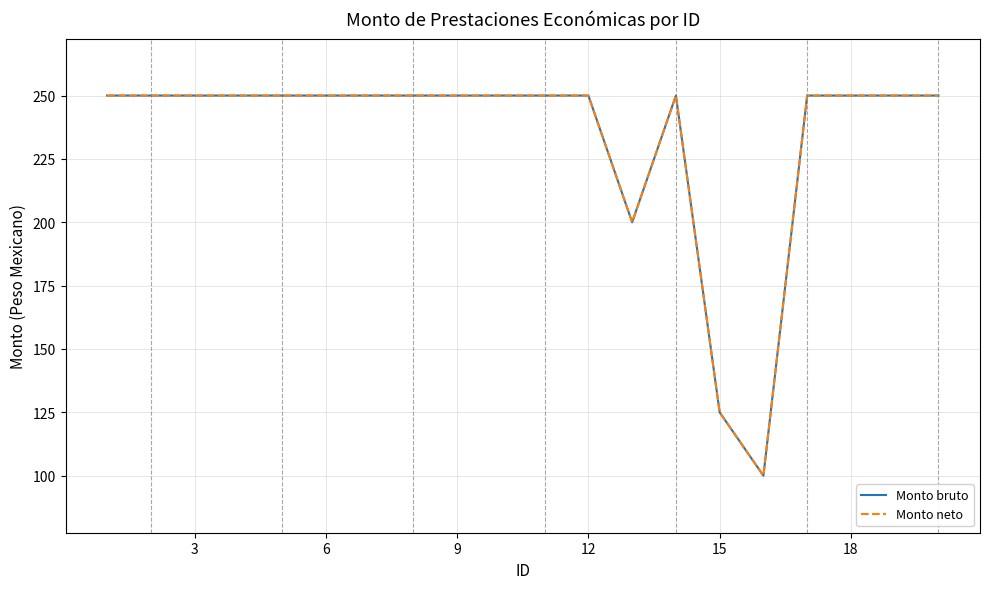

How many lines are shown in the chart?

2